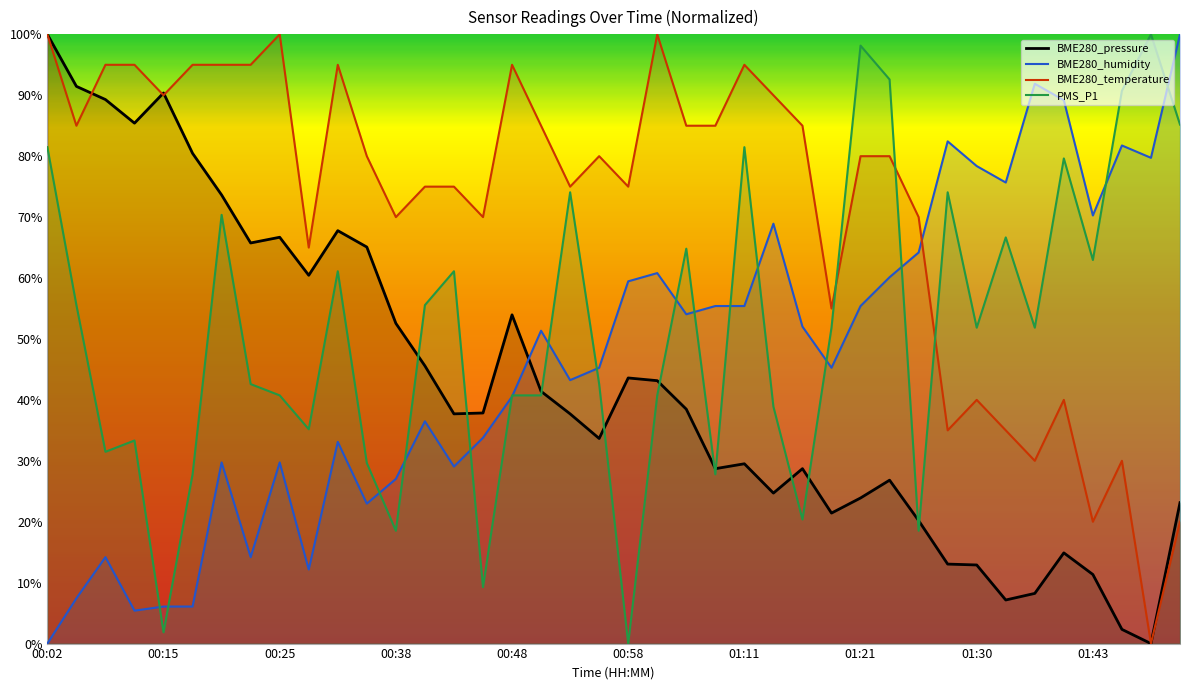

Is the value of BME280_temperature at 01:28 greater than the value of PMS_P1 at 00:40?

No